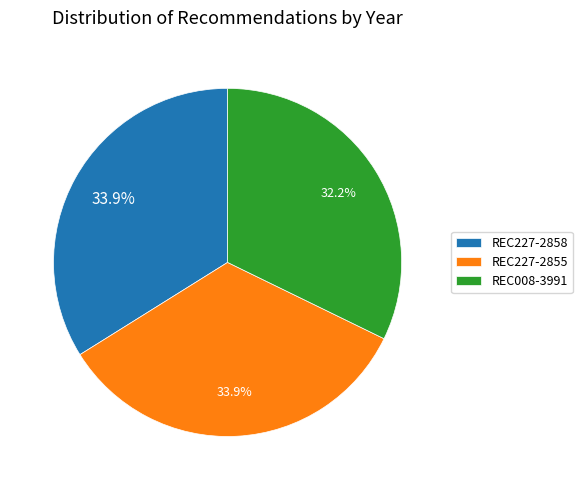

How many slices are in this pie chart?

3